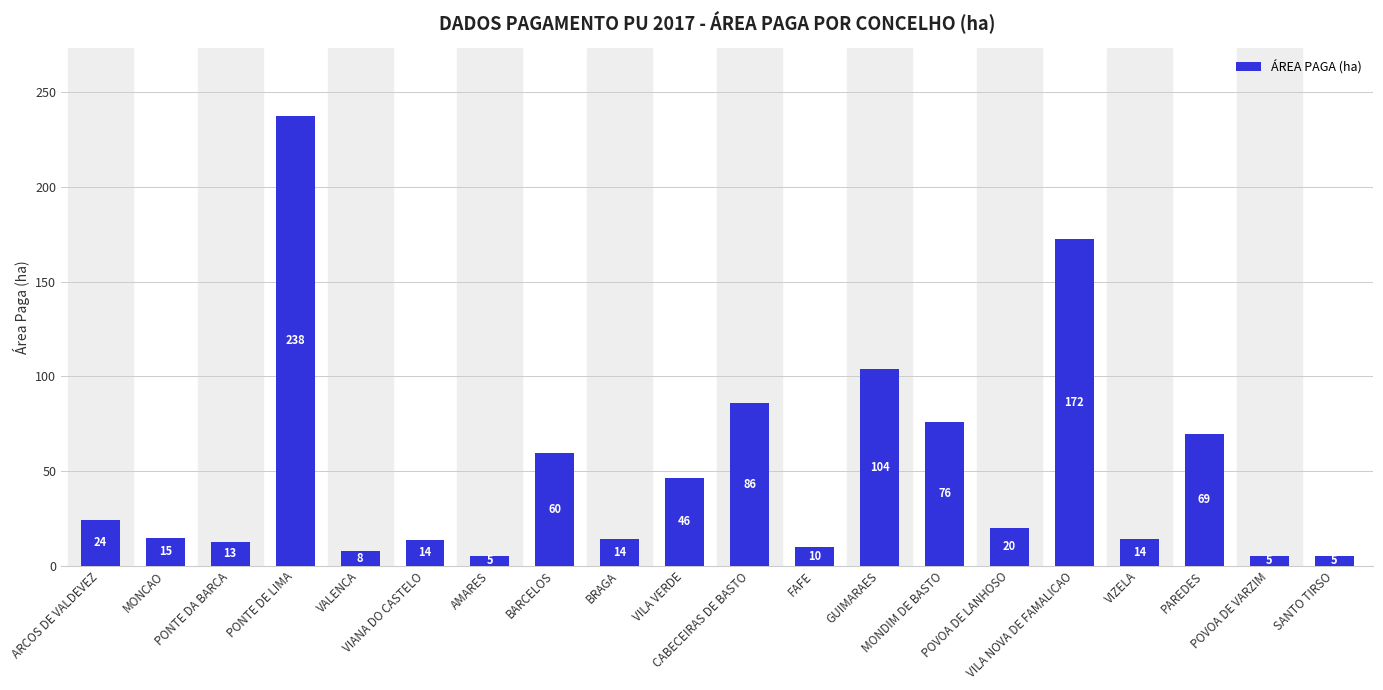

What is the difference between the values at VIZELA and CABECEIRAS DE BASTO?

72.2